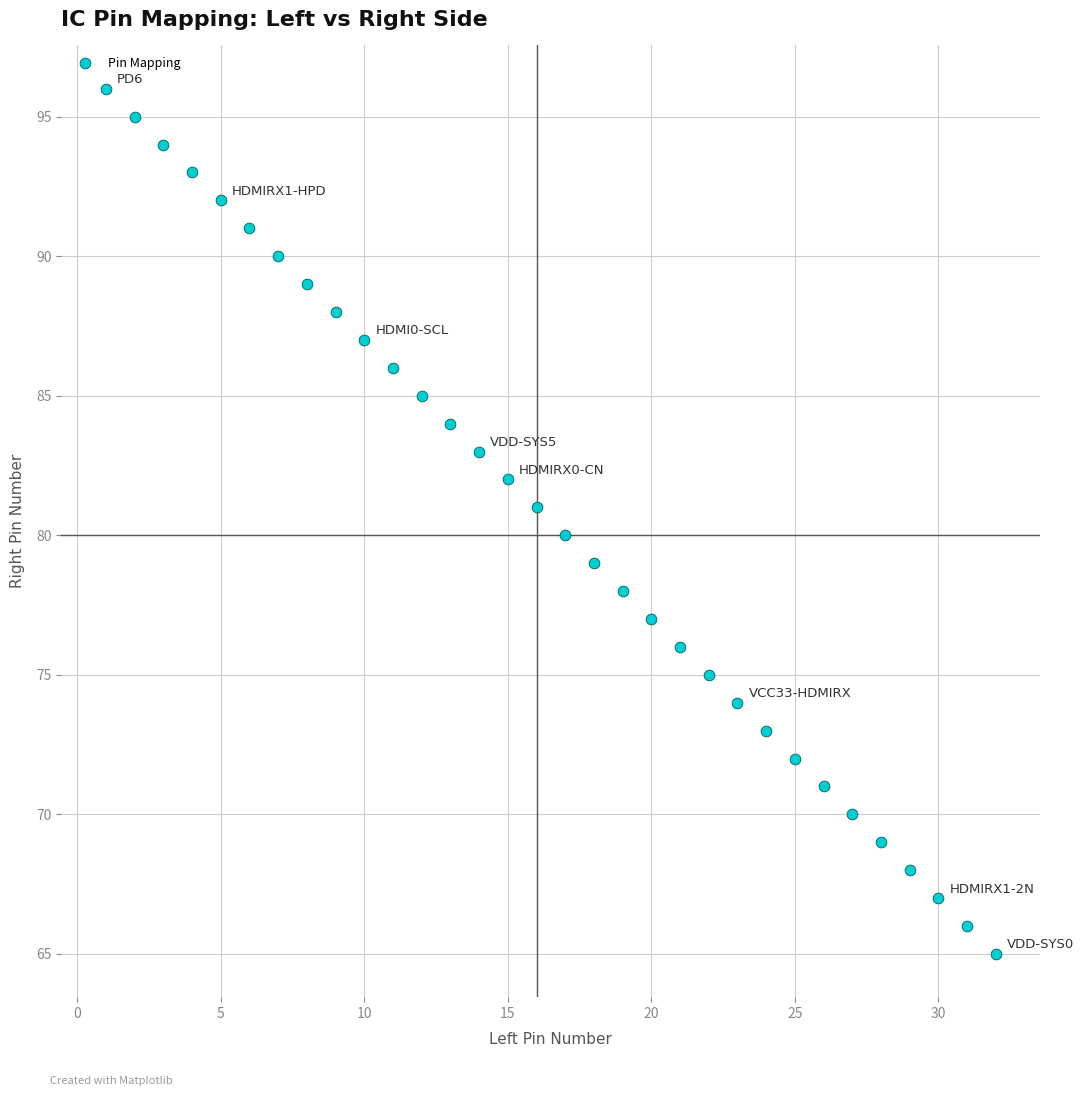

What is the range of X values (max minus min)?

31